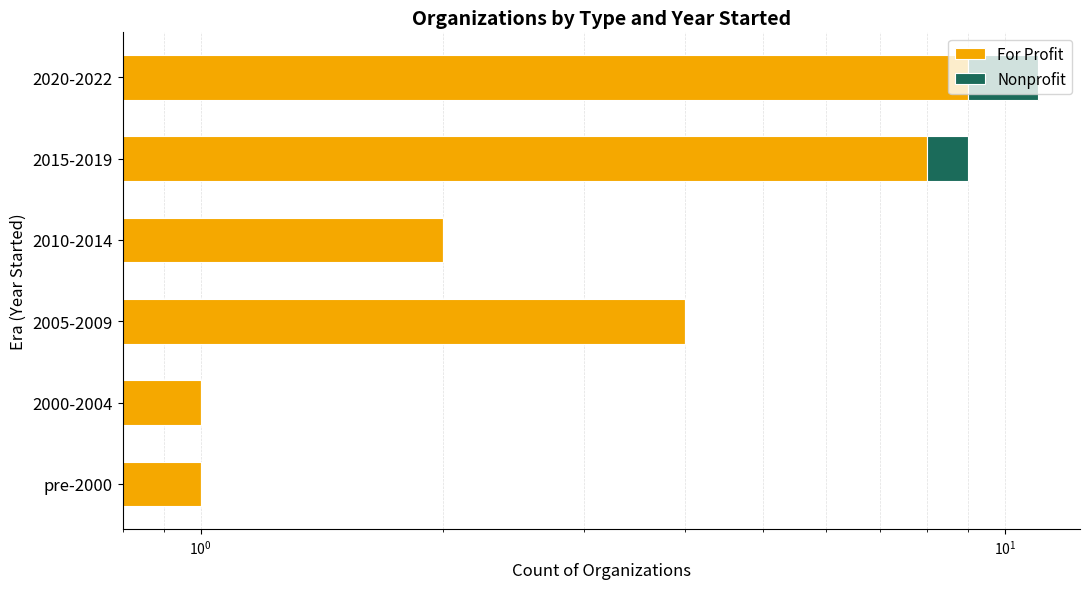

At pre-2000, list the series in order from largest to smallest.

For Profit, Nonprofit